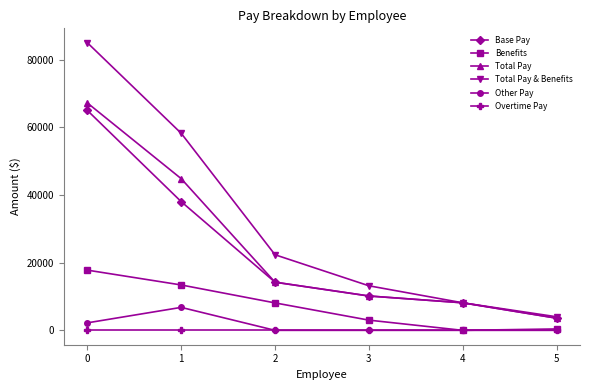

How many lines are shown in the chart?

6